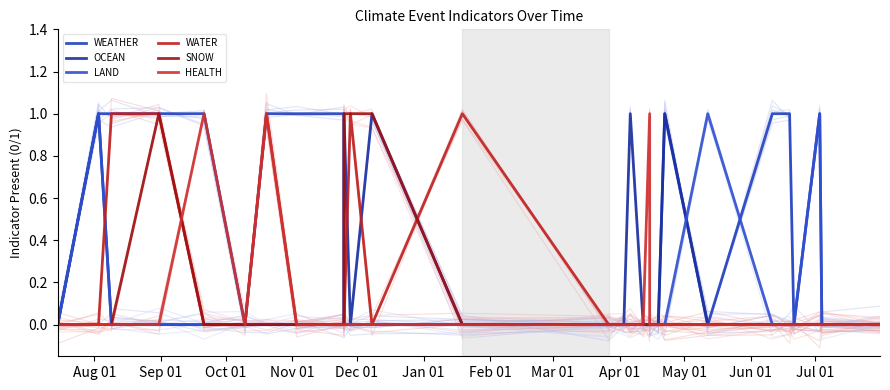

What is the sum of all HEALTH values?

3